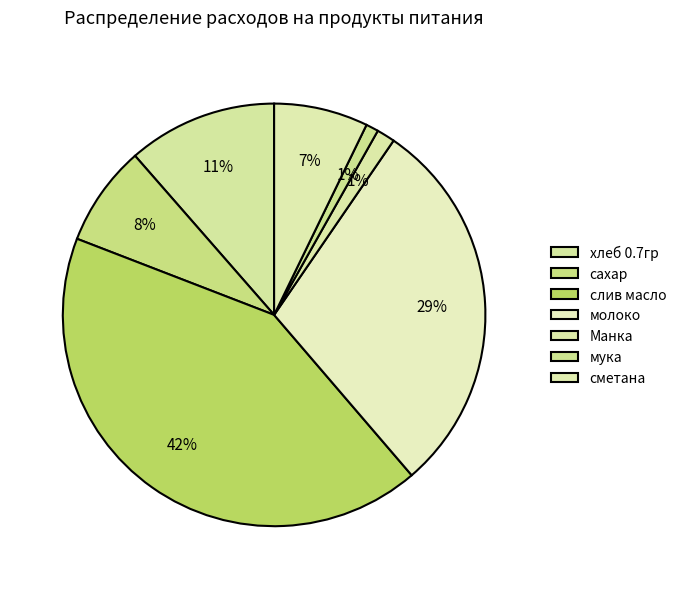

Is there a majority slice in this chart?

No